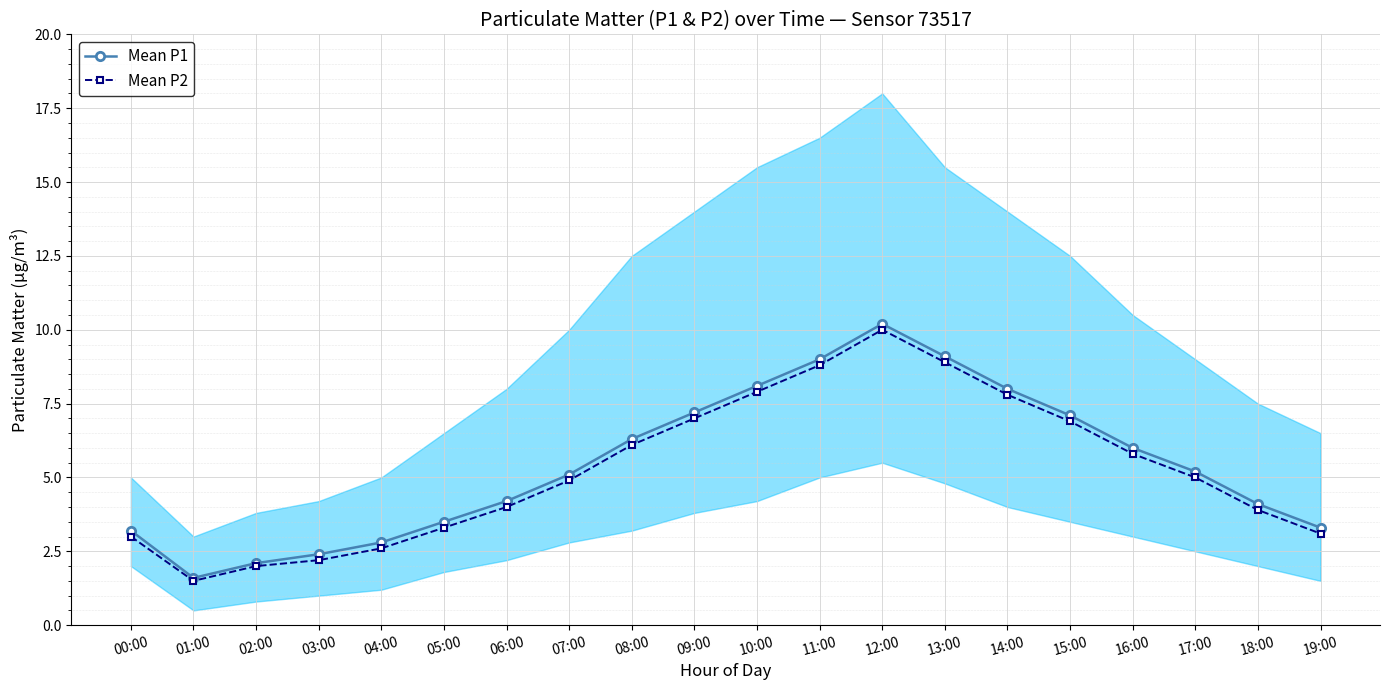

At which label does Mean P1 first exceed 5?

07:00